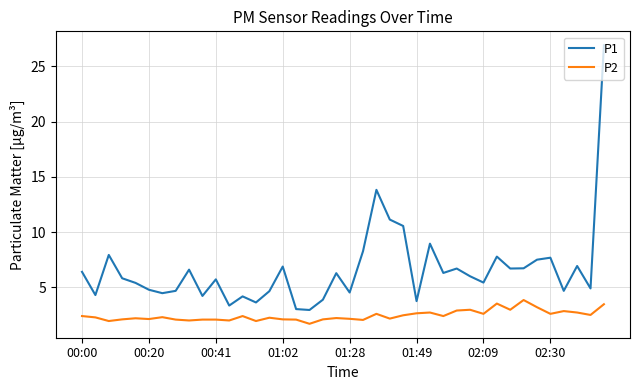

Which series has the largest total across all categories?

P1